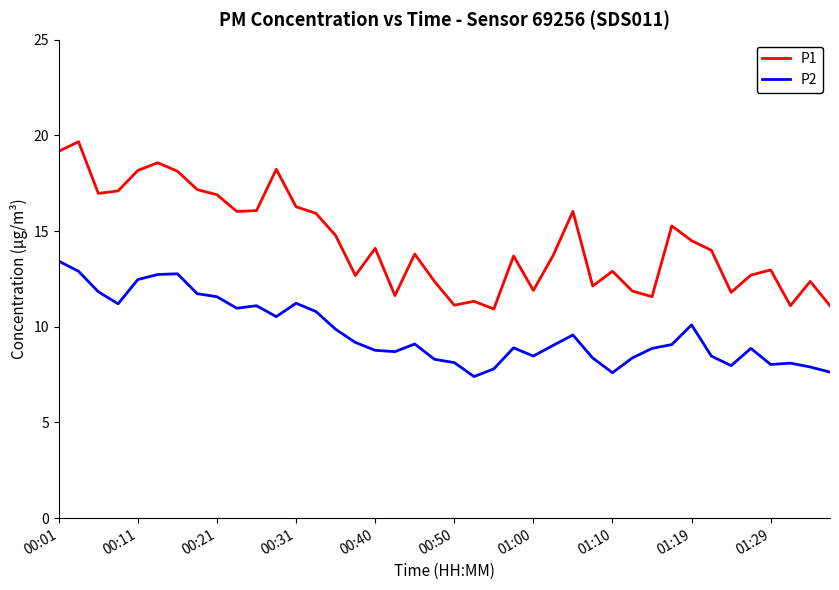

Which series has the largest range (max minus min)?

P1